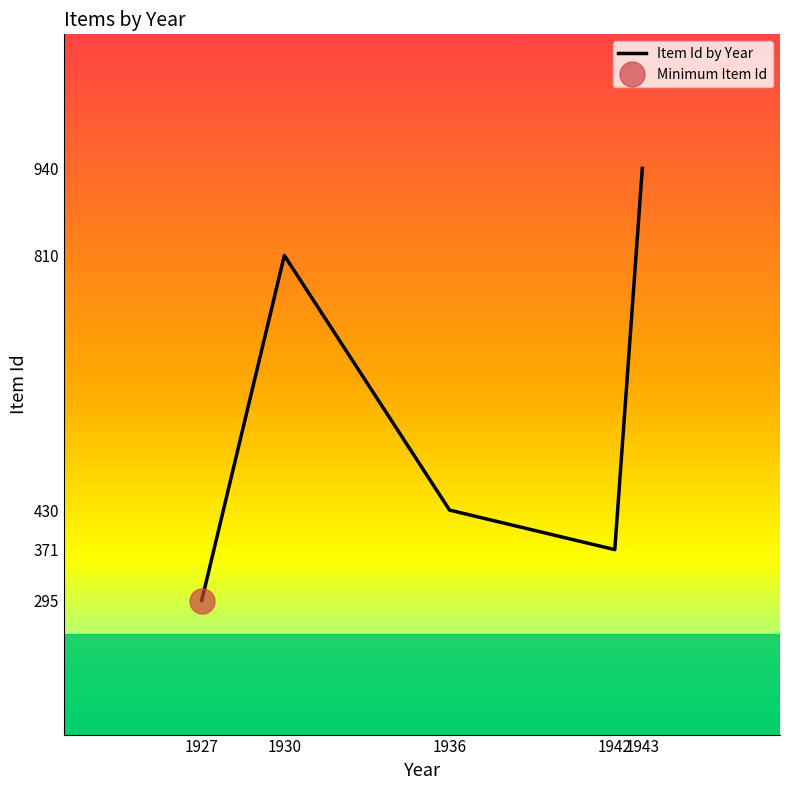

What is the sum of the values at 1942 and 1930?

1181